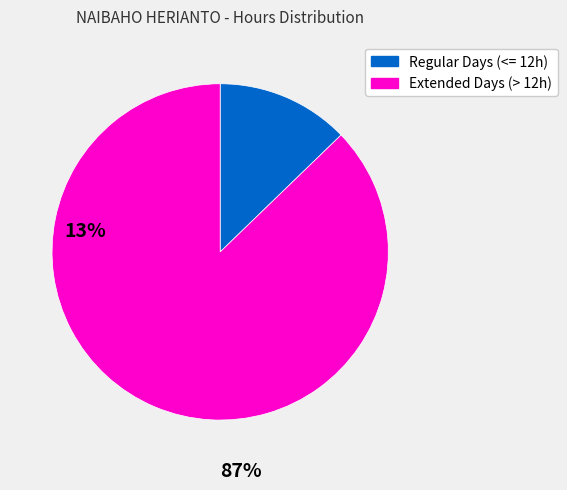

Does any single category account for the majority?

Yes